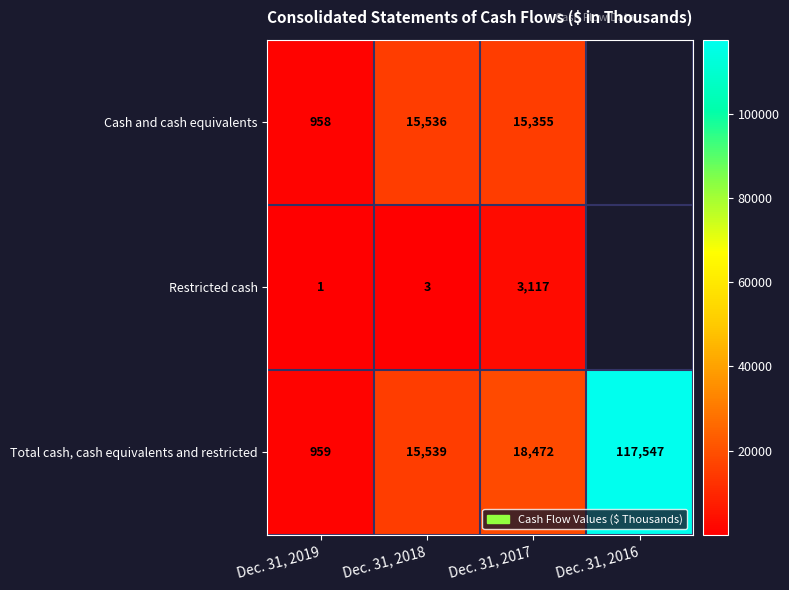

What is the difference between the second highest and second lowest values in the Total cash, cash equivalents and restricted series?

2933